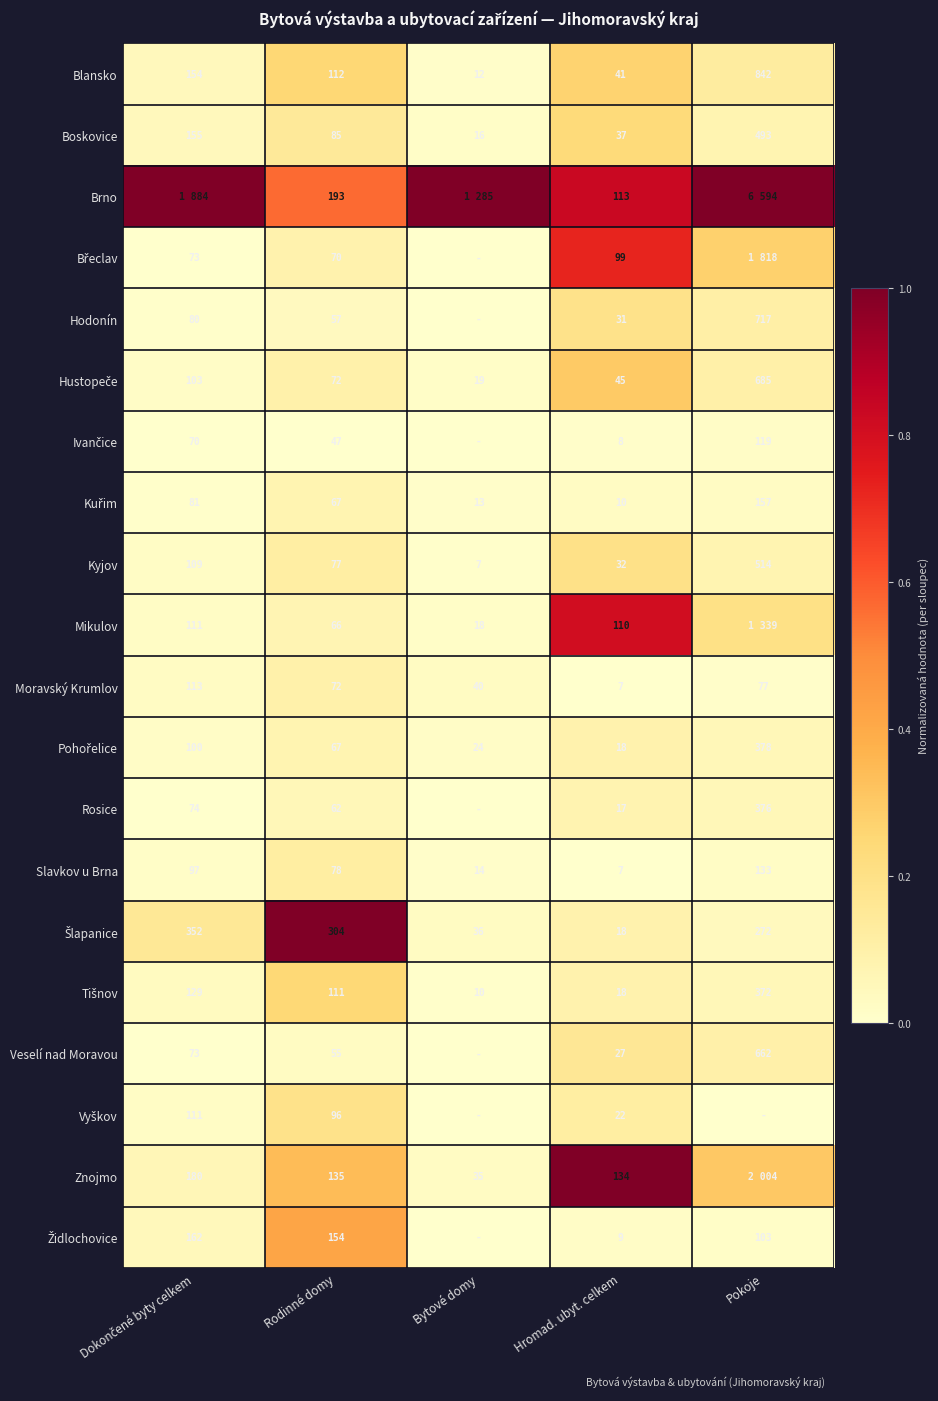

What is the maximum value shown in the chart?

1.0